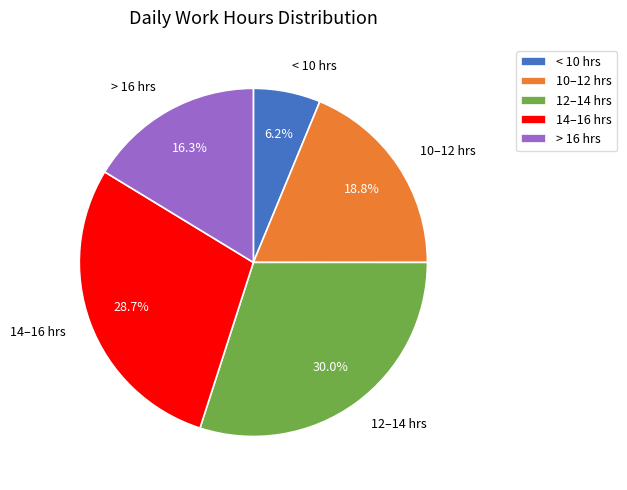

Is the sum of < 10 hrs and 10–12 hrs greater than half?

No